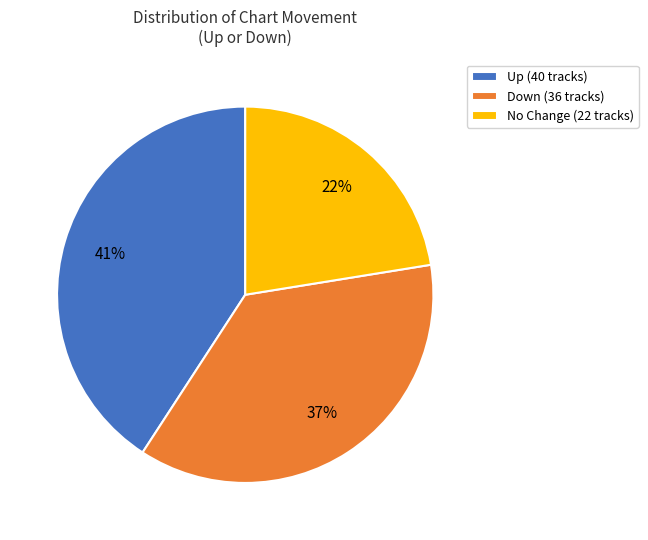

Which has a higher value, Up (40 tracks) or Down (36 tracks)?

Up (40 tracks)